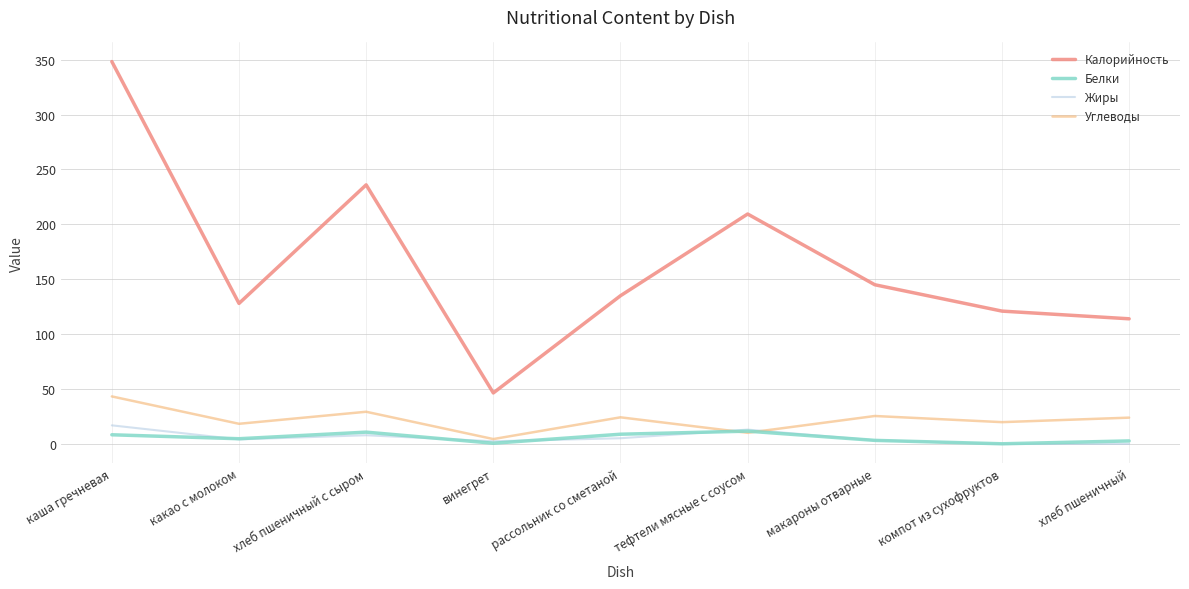

How many lines are shown in the chart?

4